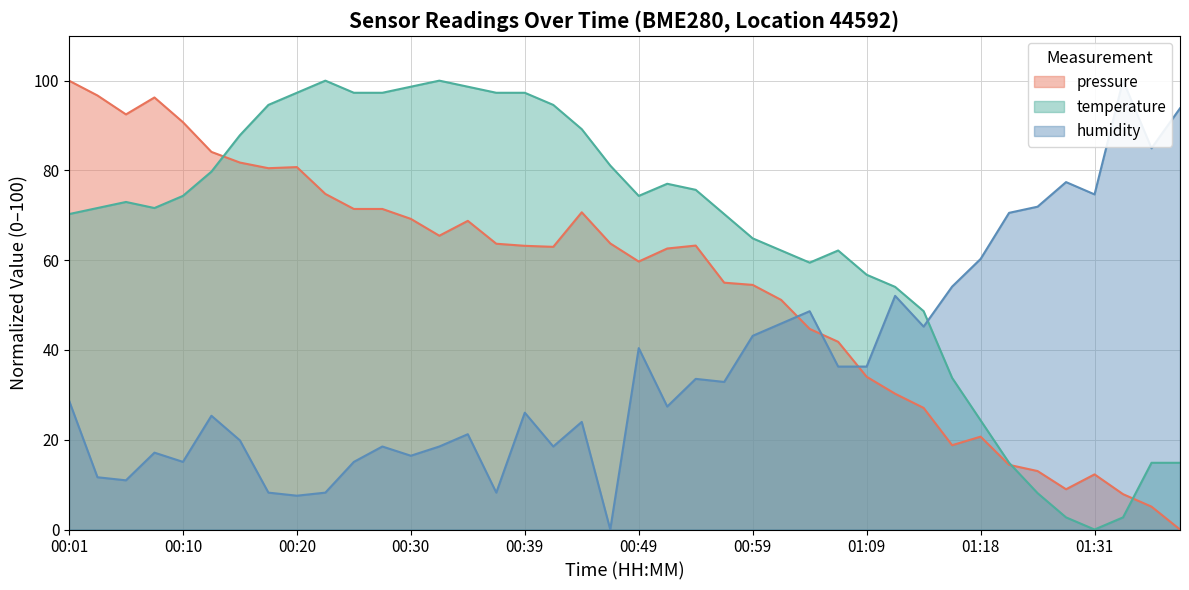

Reading left to right, extract all data points from this chart.

pressure: 100.0	96.7	92.5	96.3	90.7	84.1	81.8	80.5	80.7	74.8	71.4	71.4	69.2	65.5	68.8	63.7	63.2	63.0	70.7	63.7	59.7	62.6	63.3	55.0	54.5	51.1	44.7	41.8	34.0	30.3	27.1	18.8	20.7	14.4	13.0	9.0	12.3	7.9	5.1	0.0
temperature: 70.3	71.6	73.0	71.6	74.3	79.7	87.8	94.6	97.3	100.0	97.3	97.3	98.6	100.0	98.6	97.3	97.3	94.6	89.2	81.1	74.3	77.0	75.7	70.3	64.9	62.2	59.5	62.2	56.8	54.1	48.6	33.8	24.3	14.9	8.1	2.7	0.0	2.7	14.9	14.9
humidity: 28.8	11.6	11.0	17.1	15.1	25.3	19.9	8.2	7.5	8.2	15.1	18.5	16.4	18.5	21.2	8.2	26.0	18.5	24.0	0.0	40.4	27.4	33.6	32.9	43.2	45.9	48.6	36.3	36.3	52.1	45.2	54.1	60.3	70.5	71.9	77.4	74.7	100.0	84.9	93.8